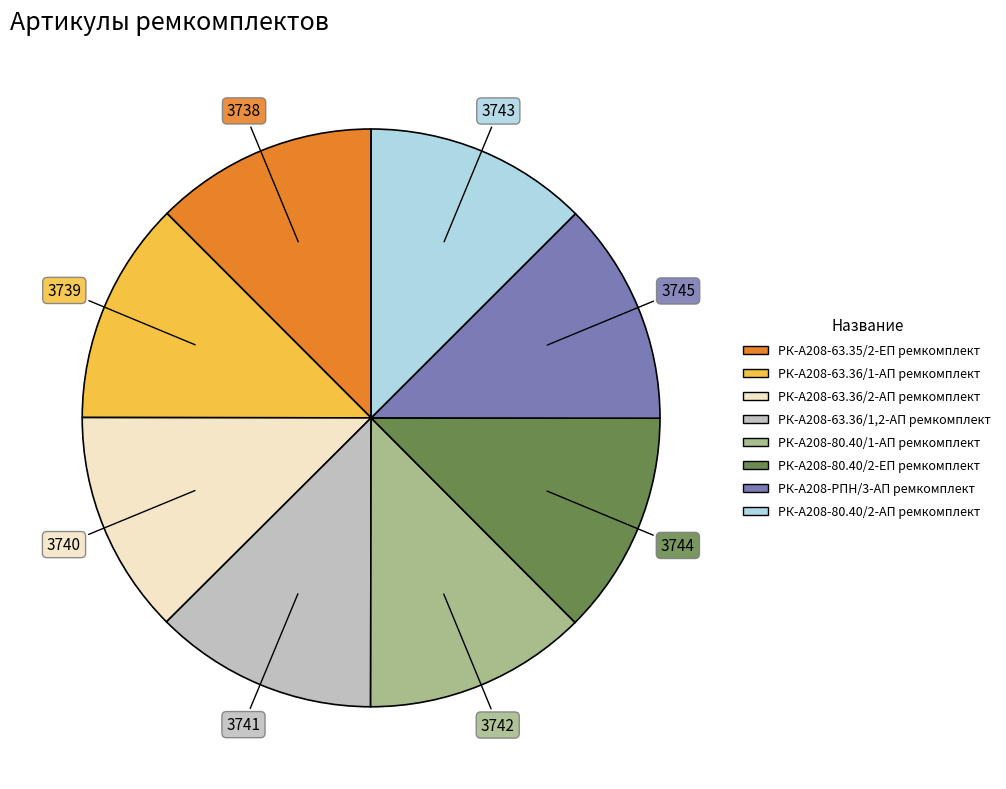

Approximately how many times larger is the value at РК-А208-63.36/2-АП ремкомплект compared to РК-А208-63.35/2-ЕП ремкомплект?

1.0